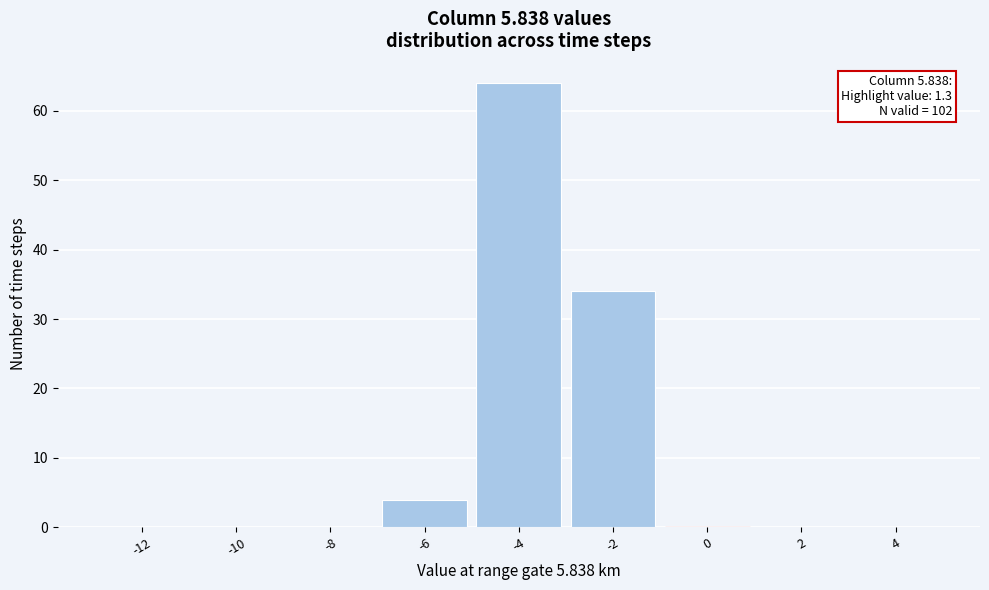

Reading left to right, list all the values displayed in this chart.

-12=0	-10=0	-8=0	-6=4	-4=64	-2=34	0=0	2=0	4=0